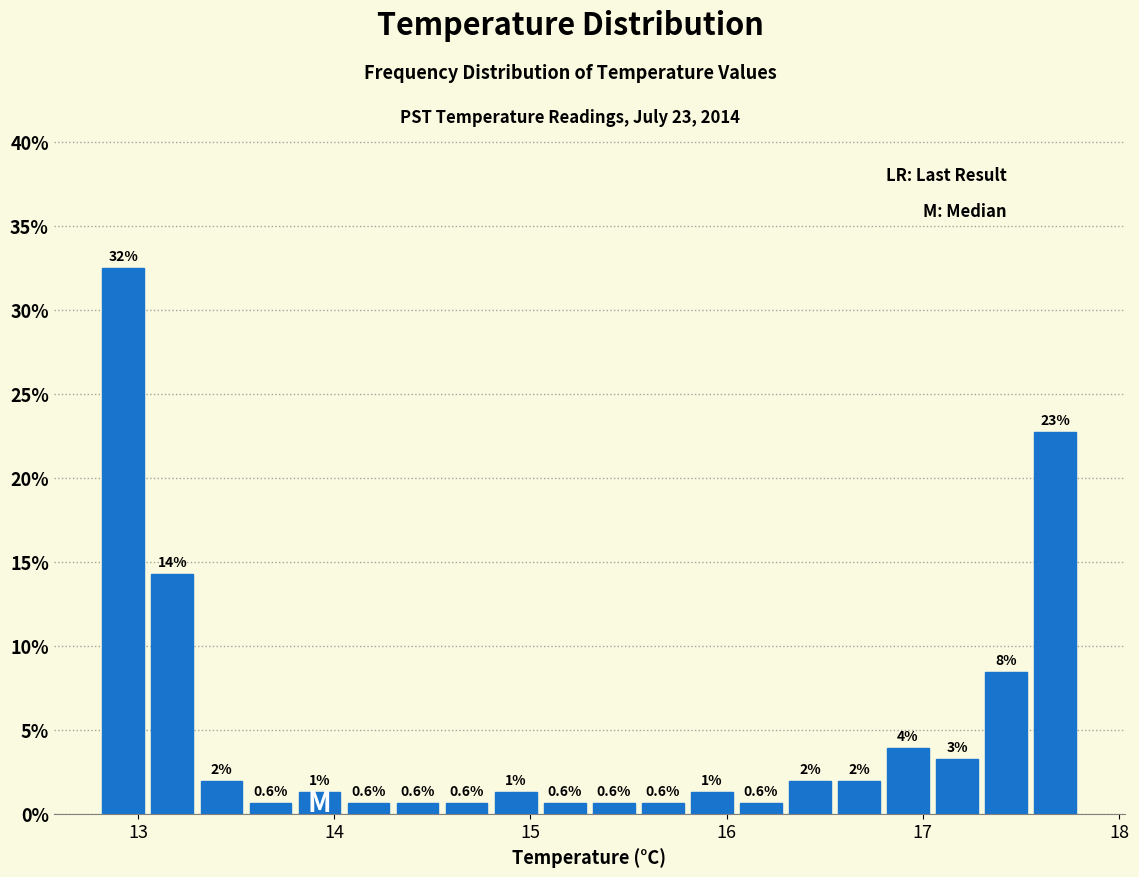

Read against the x-axis, roughly where is the centre of the tallest bar?

12.9